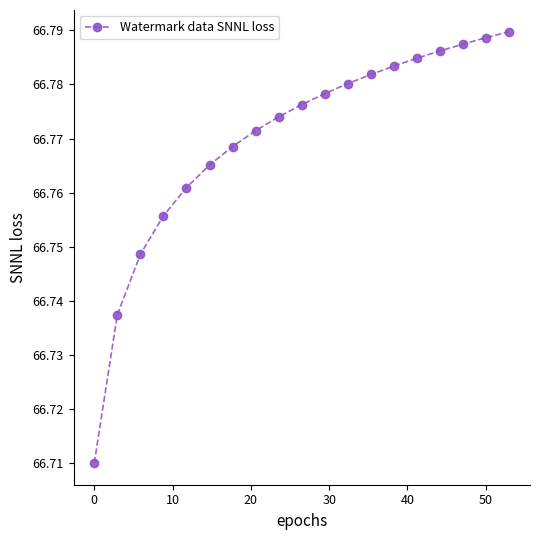

What is the sum of all values?

1268.6